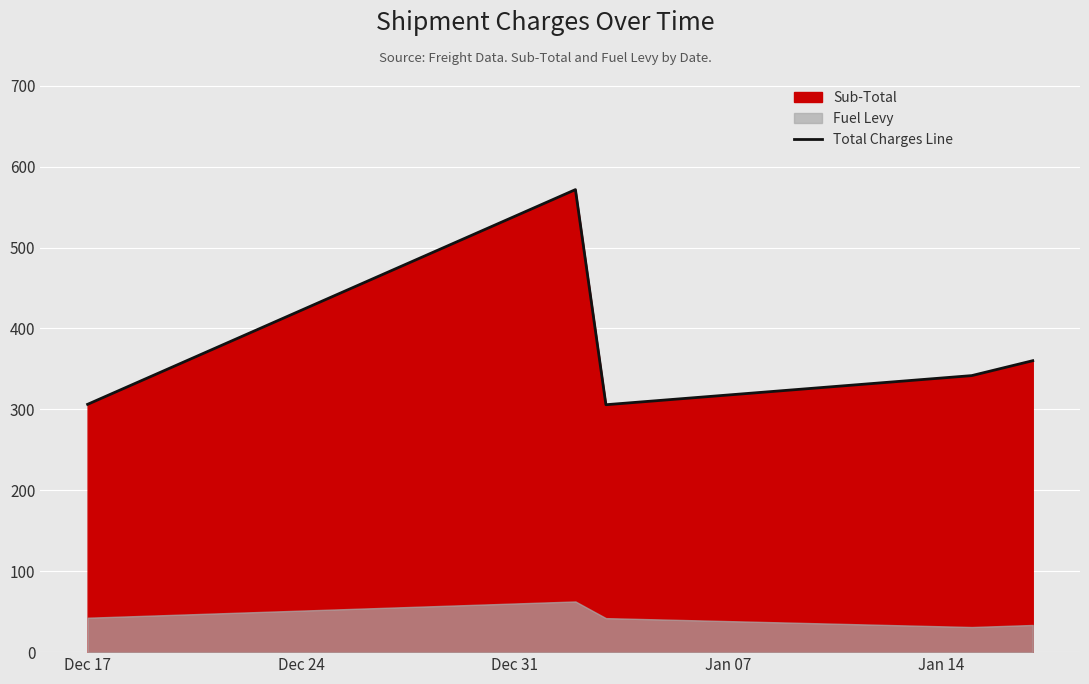

What is the highest value of the Total Charges Line series?

571.6